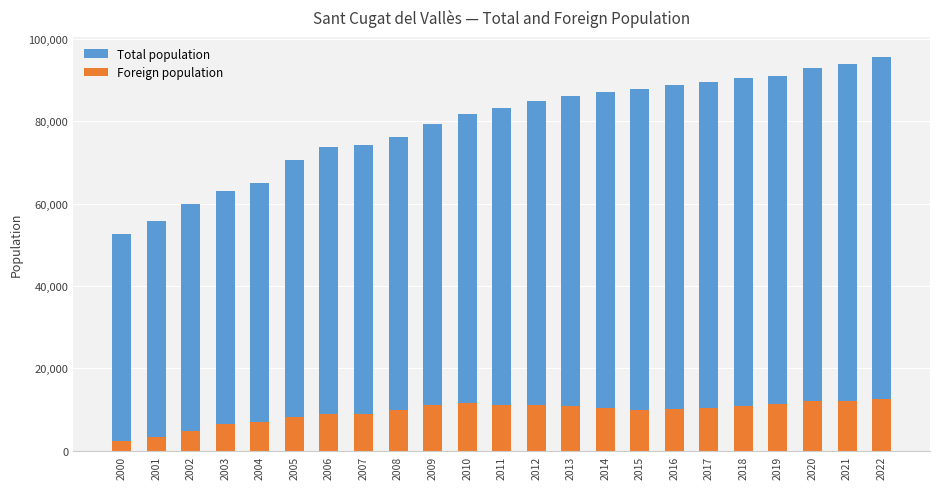

Which series changed the most between 2002 and 2017?

Total population